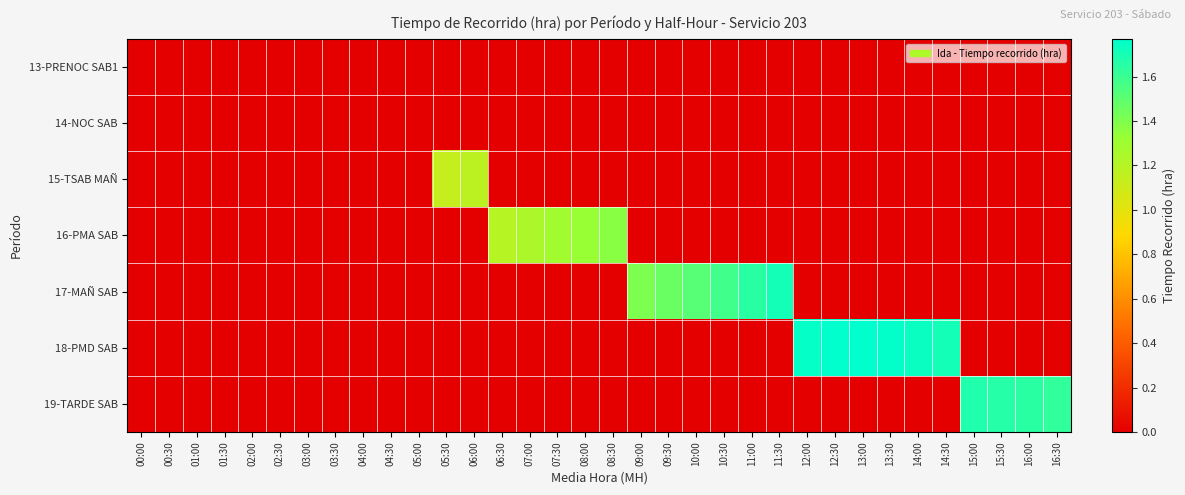

At 16:30, list the series in order from largest to smallest.

19-TARDE SAB, 13-PRENOC SAB1, 14-NOC SAB, 15-TSAB MAÑ, 16-PMA SAB, 17-MAÑ SAB, 18-PMD SAB